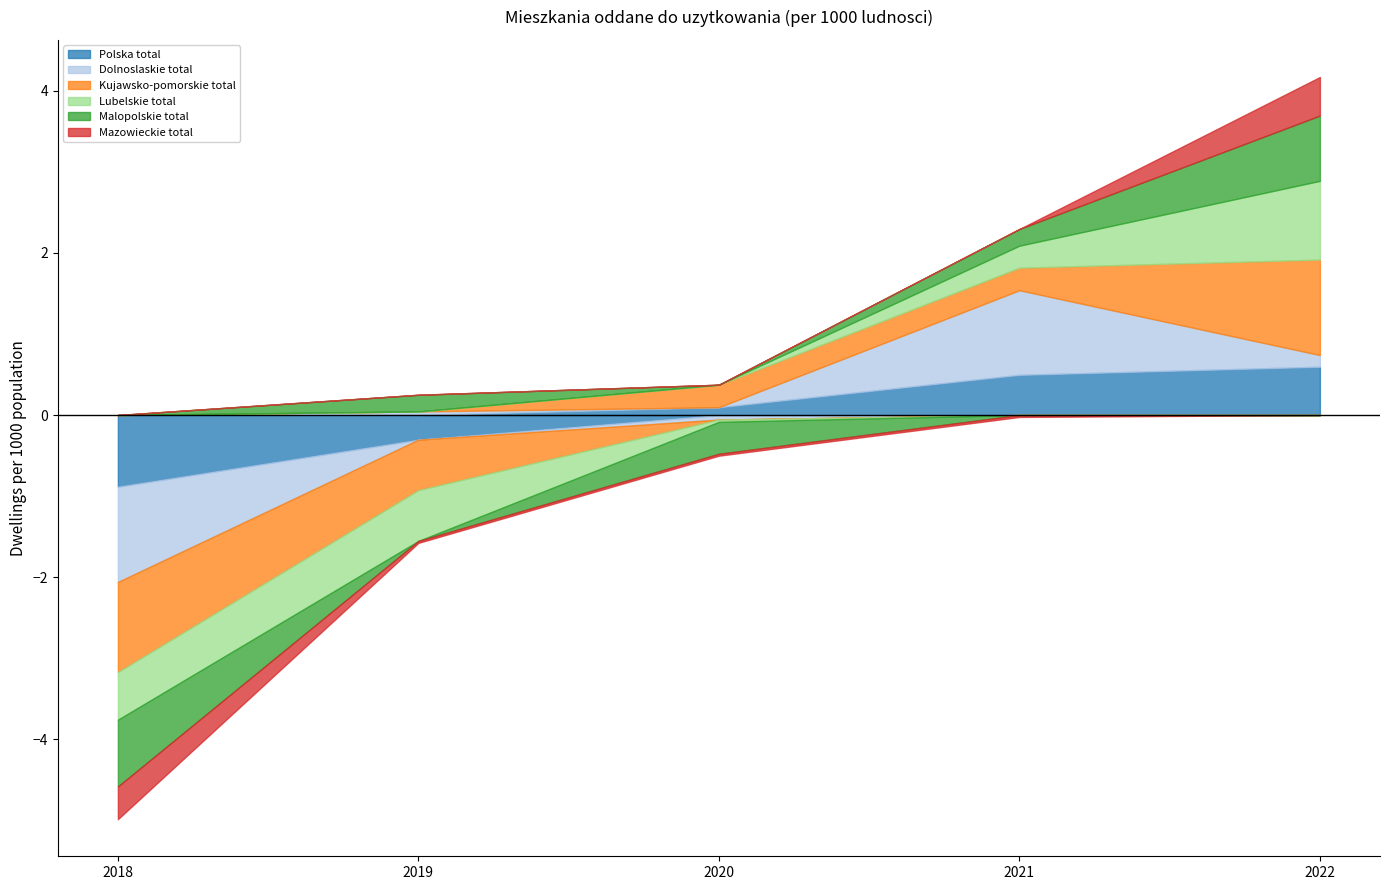

What is the difference between the second highest and second lowest values in the Malopolskie total series?

0.6